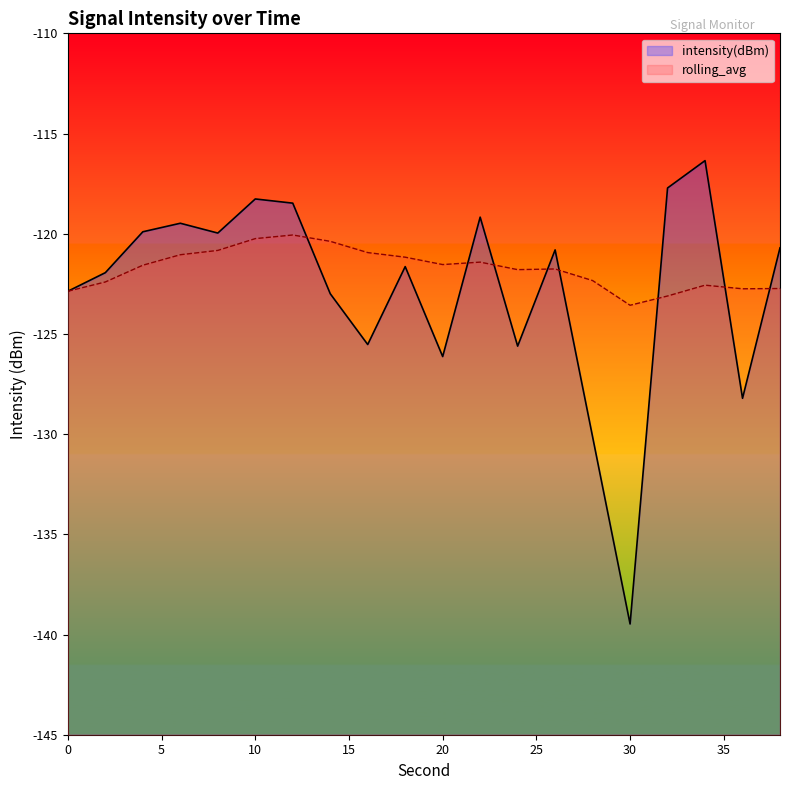

The value of rolling_avg at 24 is -33.3. True or false?

False